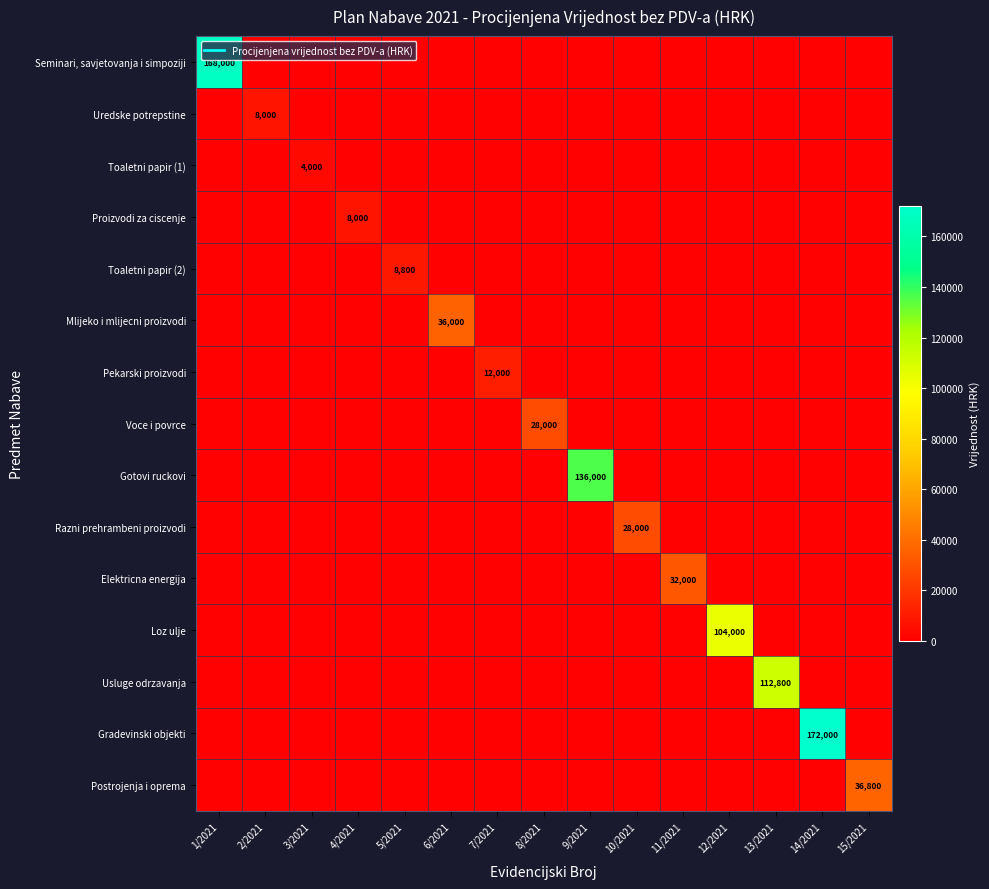

What is the greatest value displayed?

172000